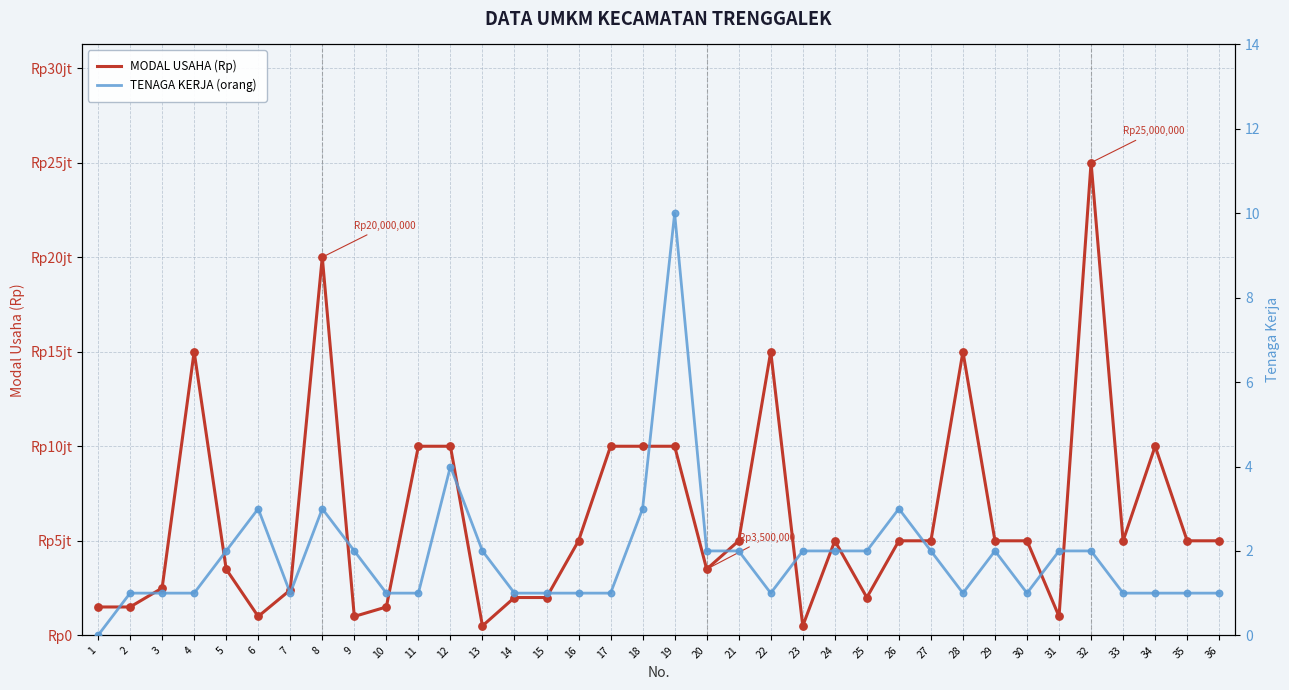

Which series has the largest total across all categories?

MODAL USAHA